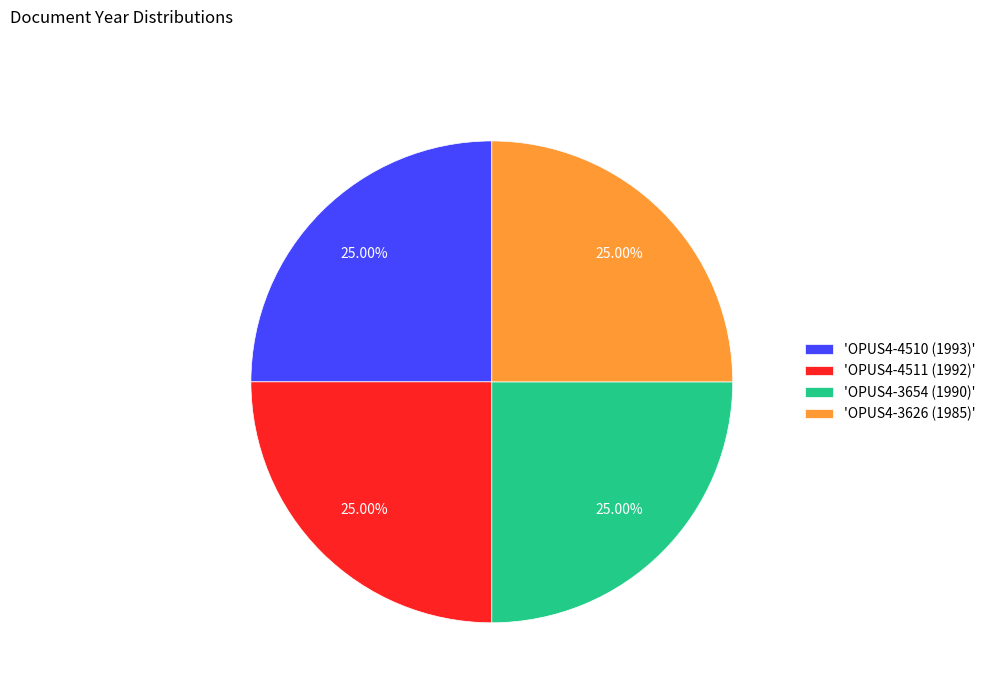

Is there a majority slice in this chart?

No